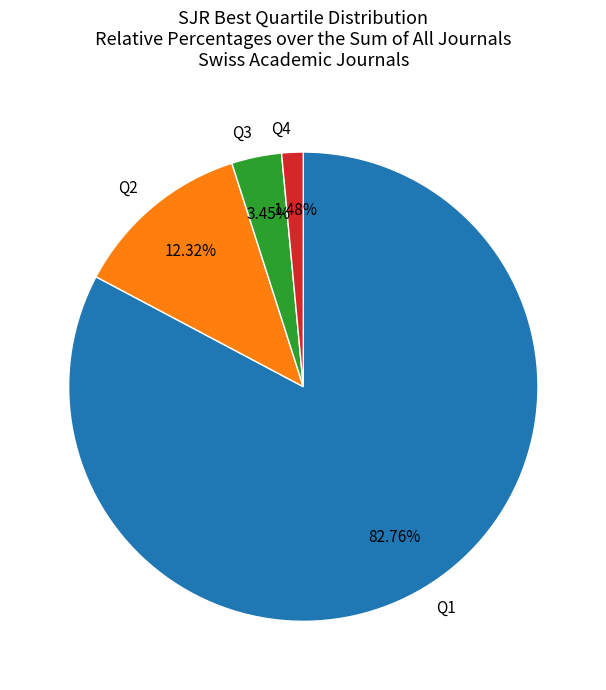

What percentage is the Q1 slice, to the nearest percent?

83%